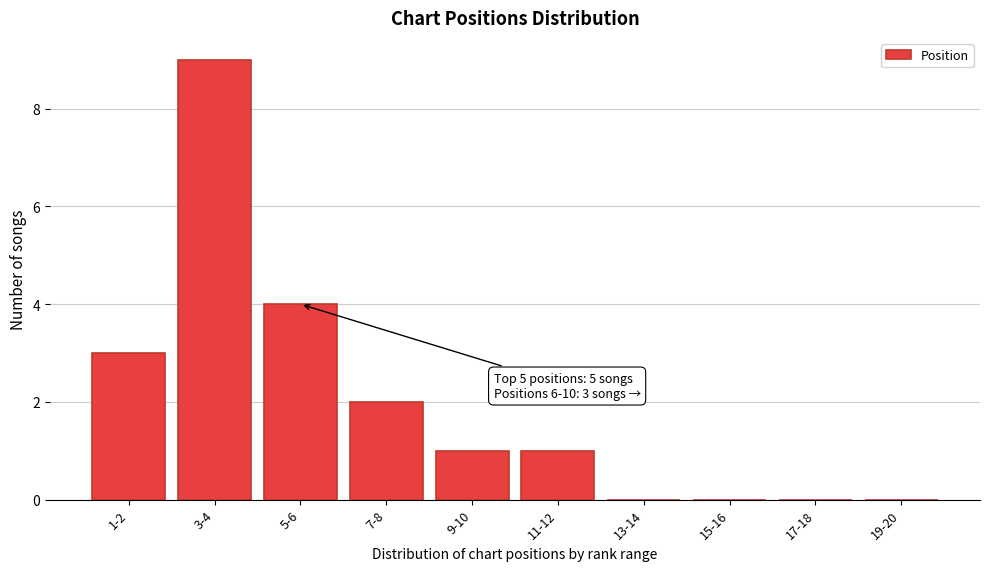

Reading right to left, extract all data points from this chart.

19-20=0	17-18=0	15-16=0	13-14=0	11-12=1	9-10=1	7-8=2	5-6=4	3-4=9	1-2=3